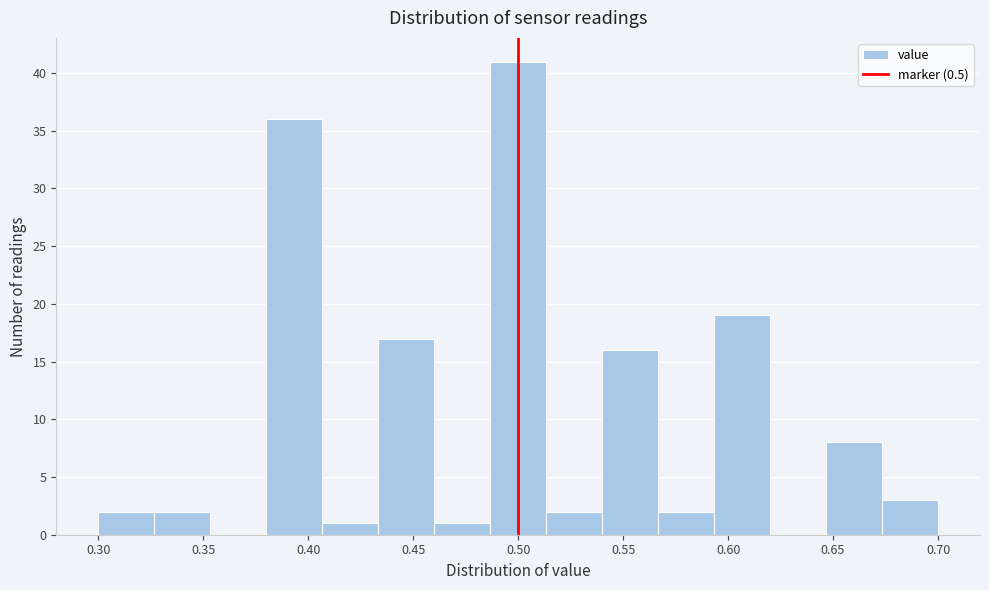

Over which range of the x-axis is the bar tallest?

0.485 to 0.515